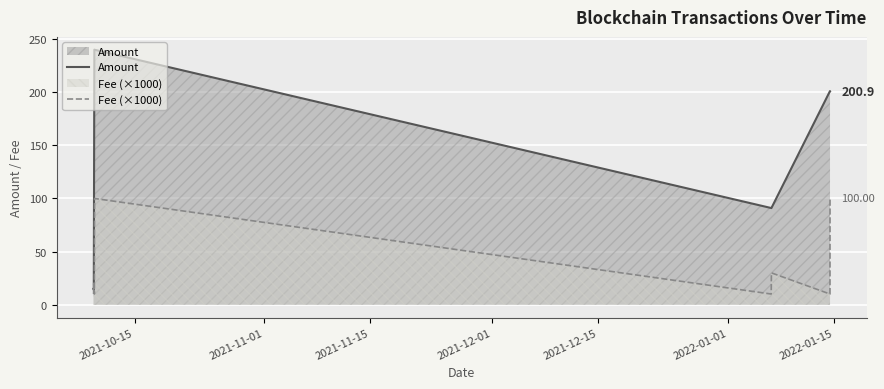

What is the average value of the Fee (×1000) series?

36.3